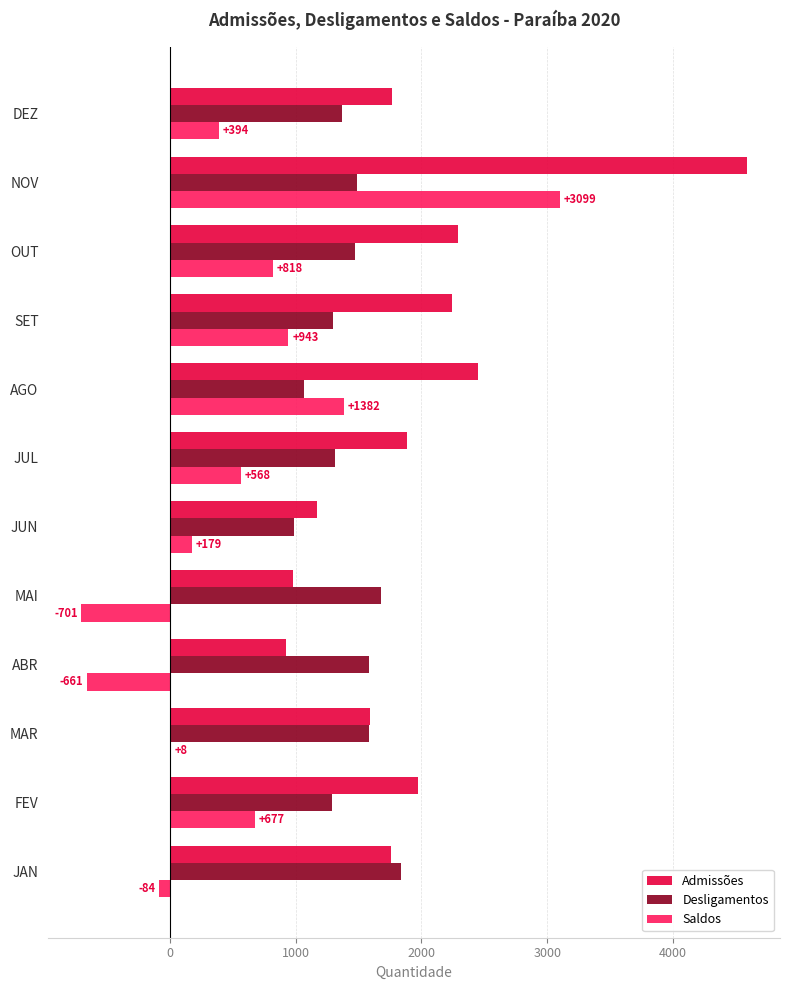

Between FEV and NOV, which series saw the biggest shift?

Admissões